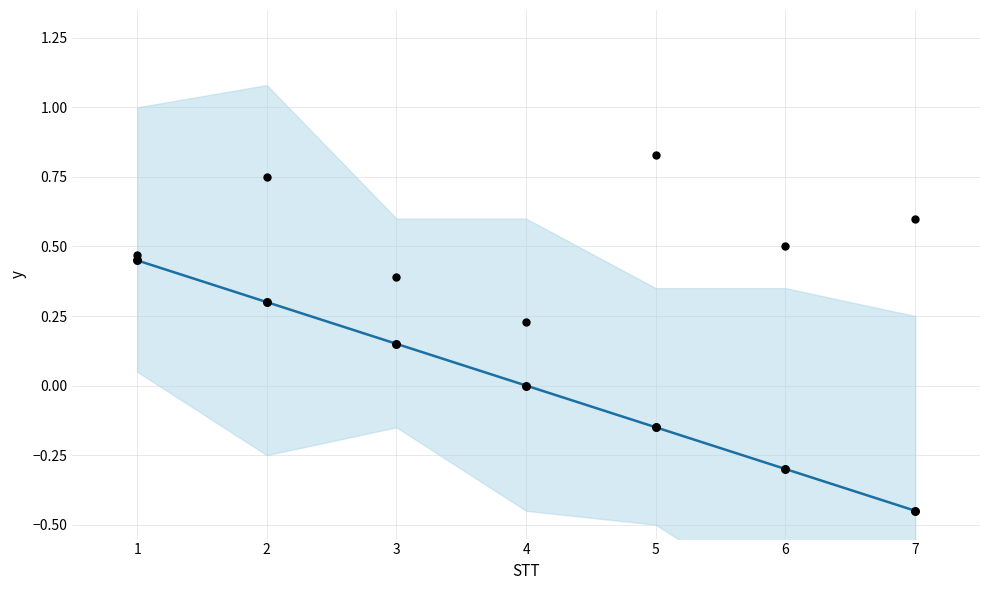

At which category is the sum across all series the highest?

1